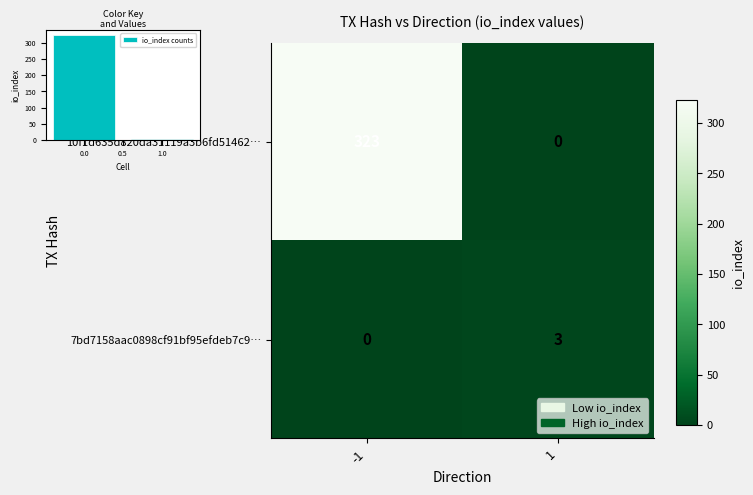

What is the sum of the 7bd7158aac0898cf91bf95efdeb7c9… values at -1 and 1?

3